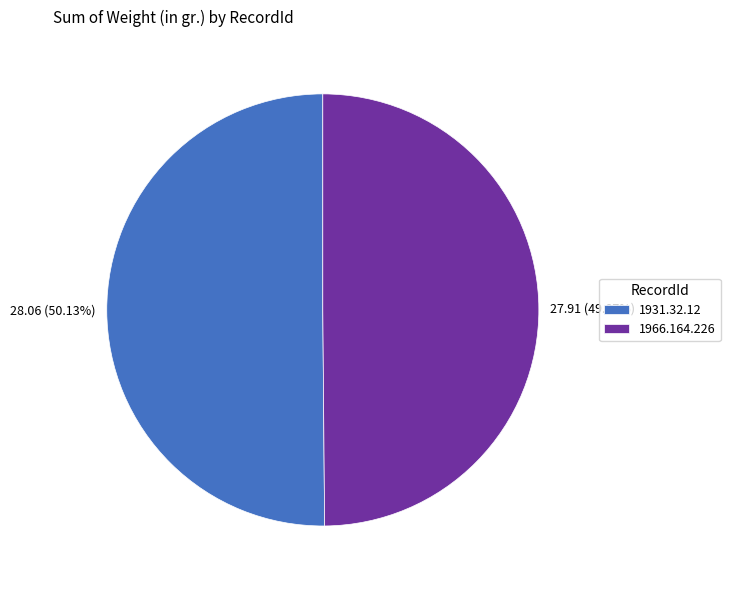

What is the ratio of the value at 1966.164.226 to the value at 1931.32.12?

1.0